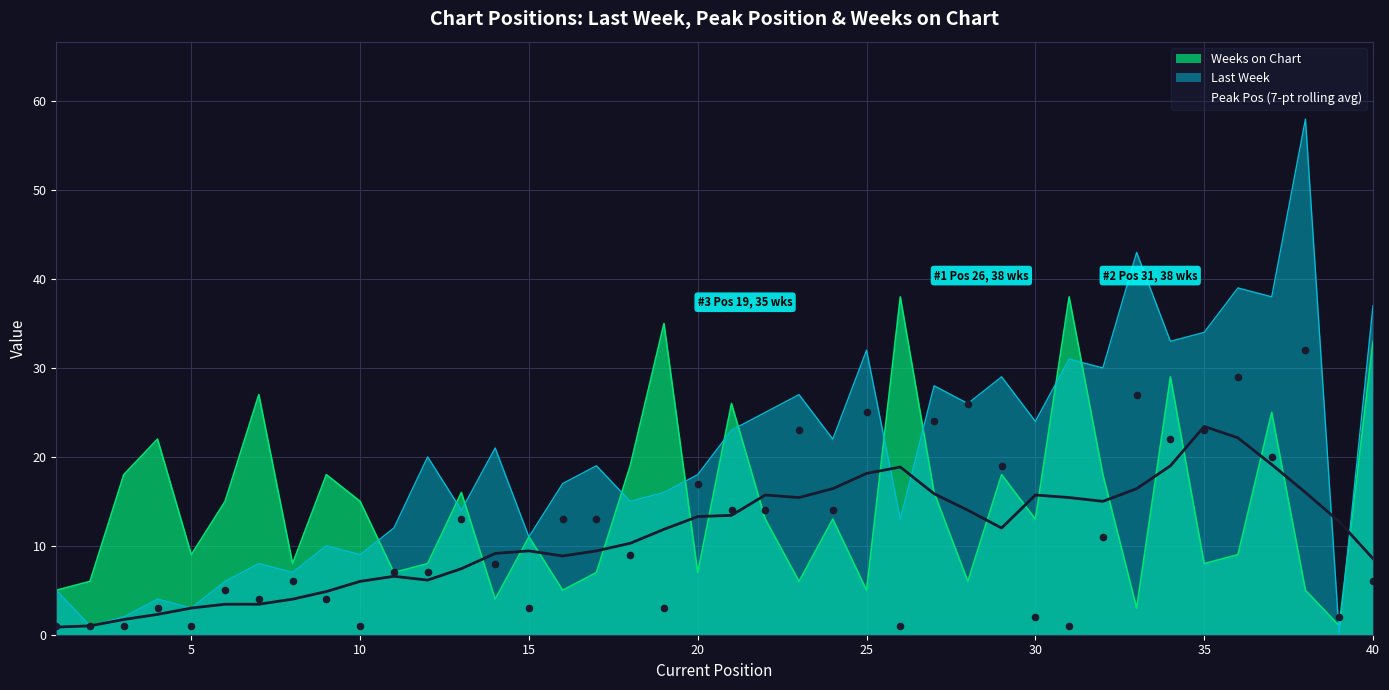

Is it true that Last Week equals 46.9 at 25?

False